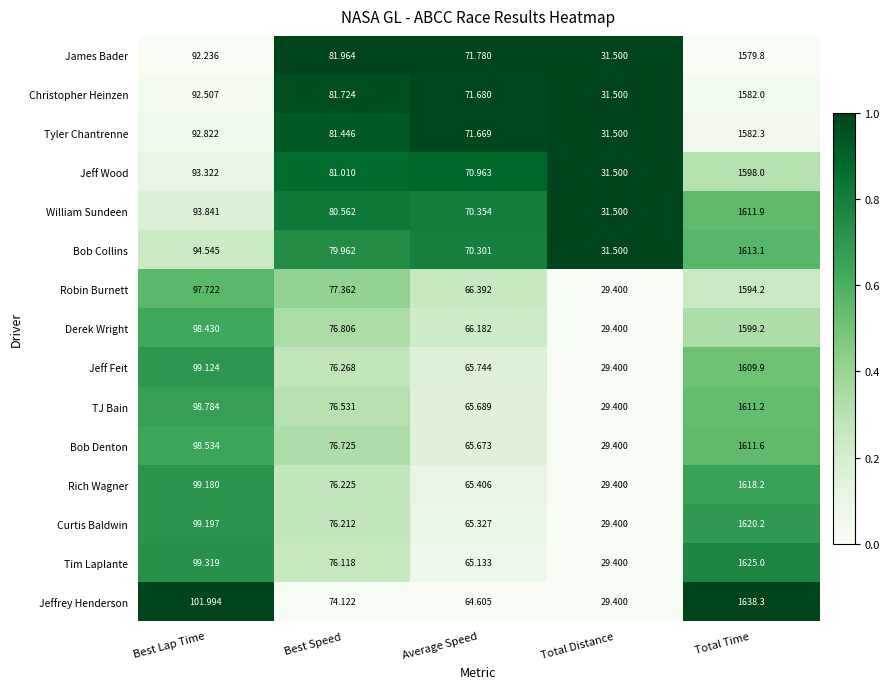

How many categories are shown in the chart?

5